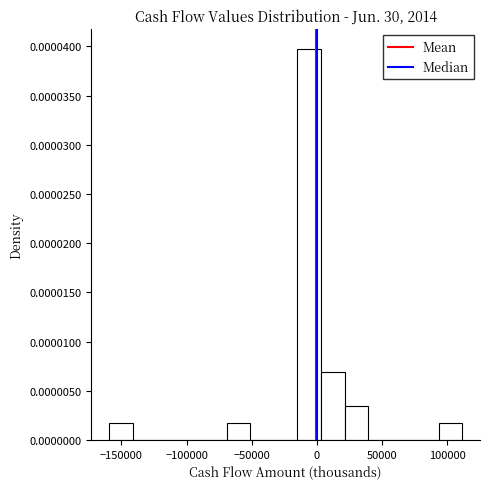

Around what value on the x-axis is the tallest bar? Give the approximate position of its centre, as read against the axis.

-5000